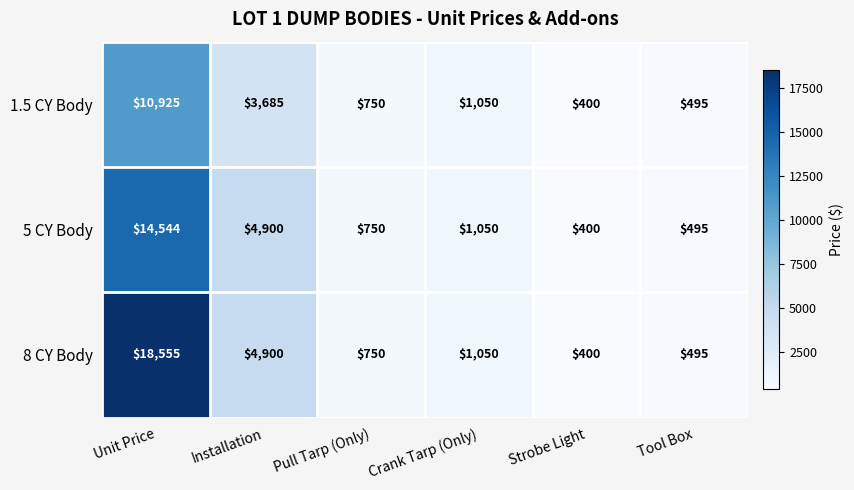

The 5 CY Body series shows 400 at Strobe Light. True or false?

True